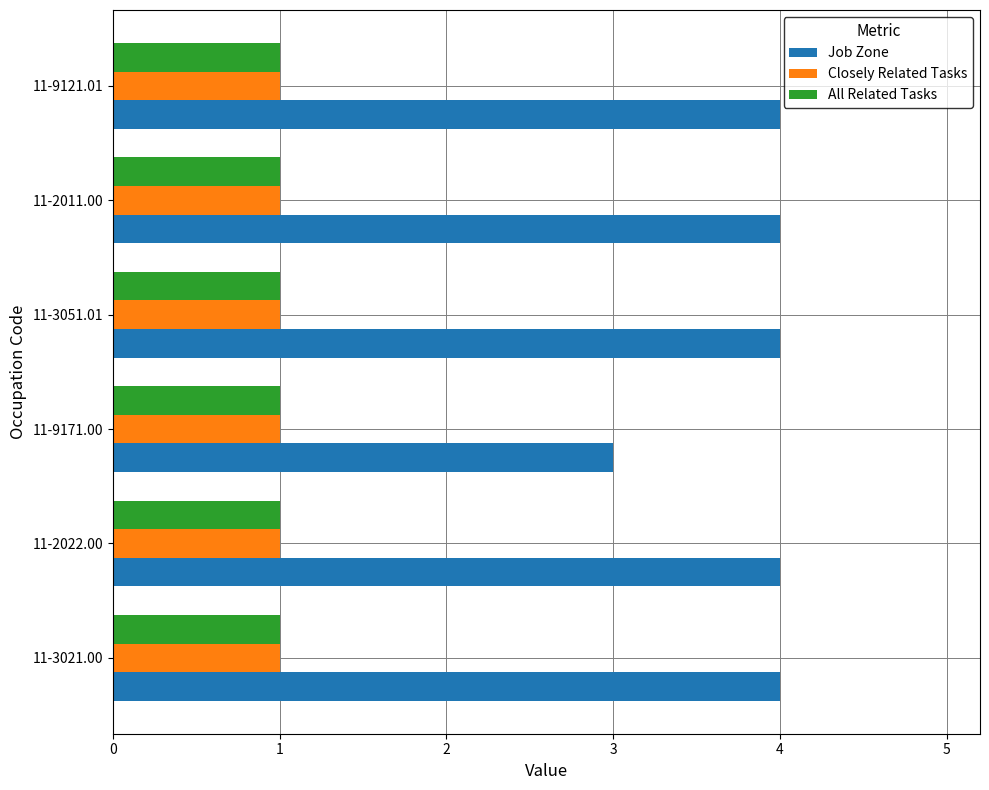

Which series has the largest range (max minus min)?

Job Zone